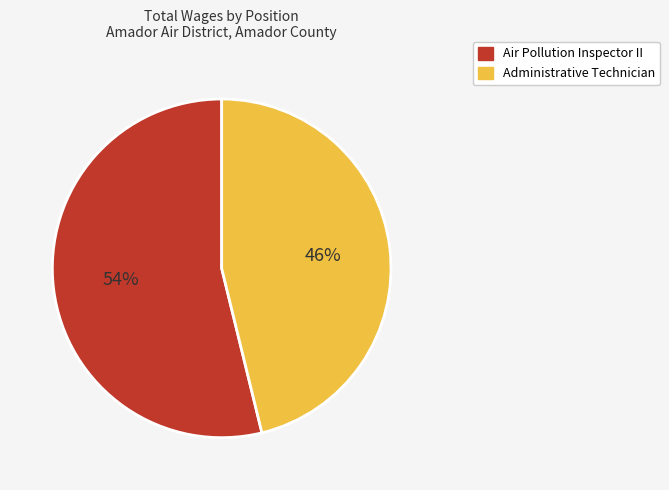

To the nearest percent, what percentage of the pie is Administrative Technician?

46%